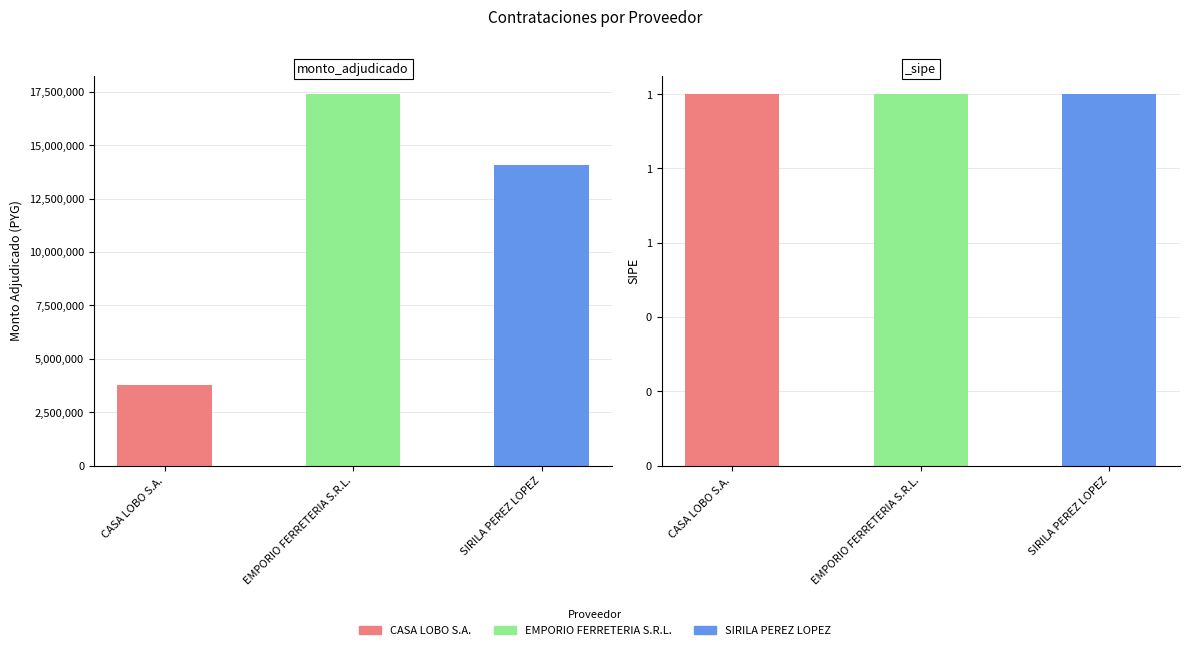

At which label is _sipe closest to 1?

CASA LOBO S.A.